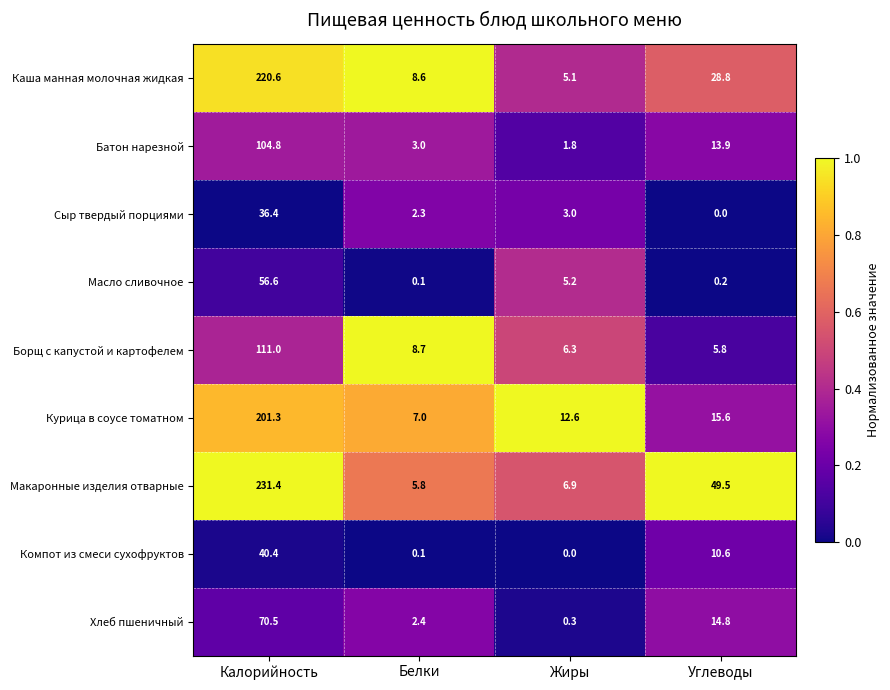

At how many categories does at least one series exceed 0?

4